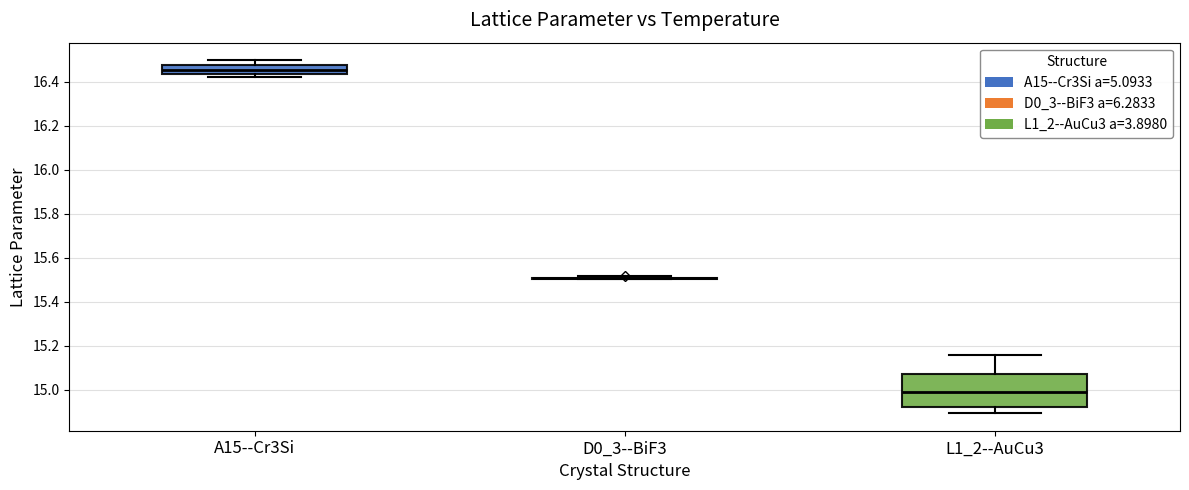

Reading left to right, transcribe this box plot: for each box, give where its median line is, the range the box spans, and where its two whiskers end, as read against the y-axis. The values are not printed on the chart, so give them approximately, as read against the axis.

A15--Cr3Si: median 16.46, box 16.44 to 16.48, whiskers 16.42 to 16.50
D0_3--BiF3: box collapsed to a line at 15.50, whiskers 15.50 to 15.52
L1_2--AuCu3: median 14.98, box 14.92 to 15.06, whiskers 14.90 to 15.16